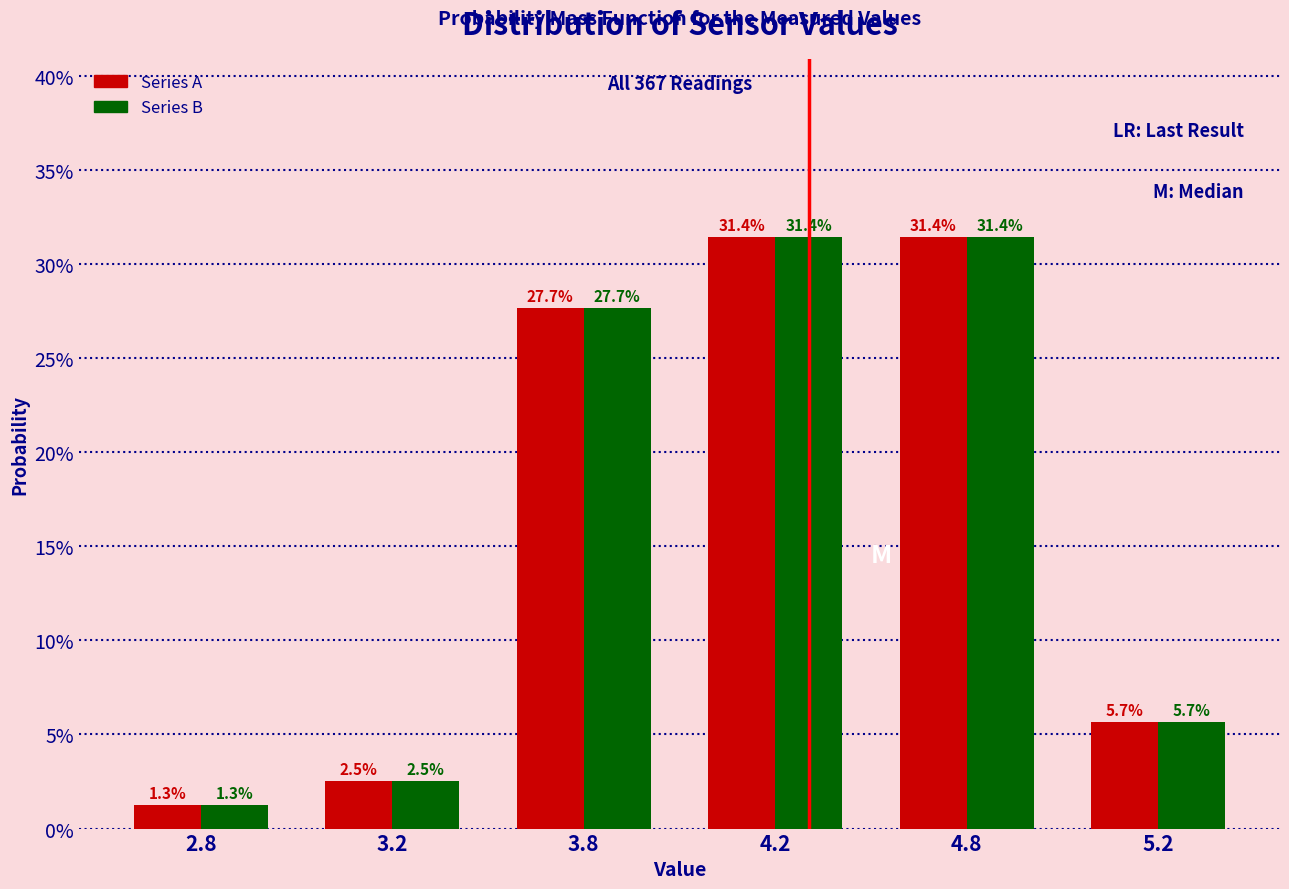

Reading left to right, transcribe all the data shown in this chart.

Series A: 2.8=1.3	3.2=2.5	3.8=27.7	4.2=31.4	4.8=31.4	5.2=5.7
Series B: 2.8=1.3	3.2=2.5	3.8=27.7	4.2=31.4	4.8=31.4	5.2=5.7